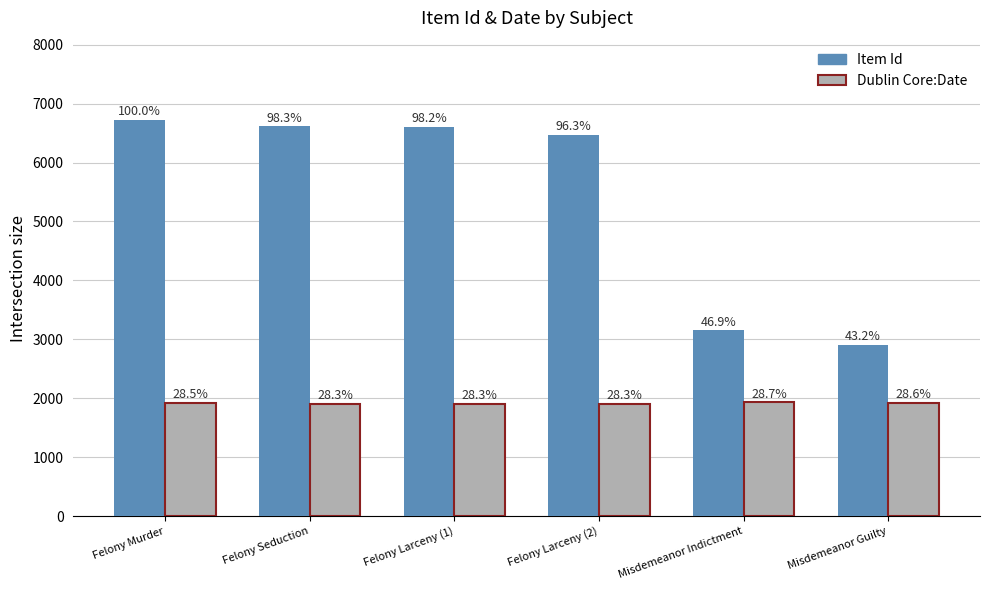

Which series has the largest total across all categories?

Item Id